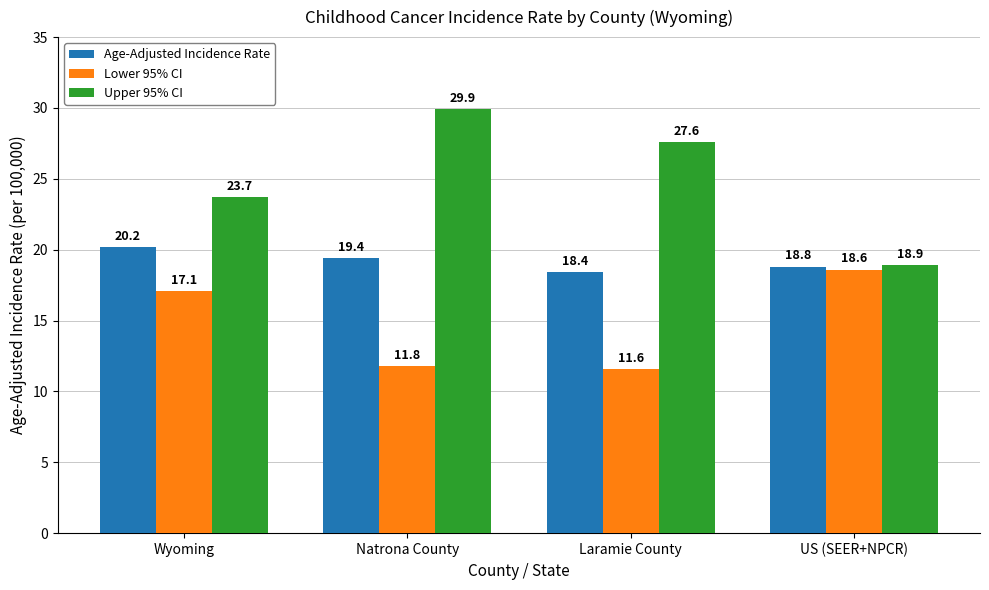

At which label does Upper 95% CI reach its peak?

Natrona County